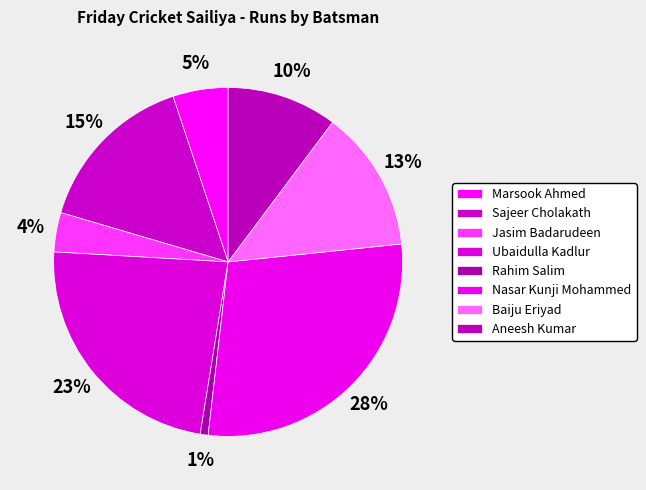

To the nearest percent, what is the difference between the Nasar Kunji Mohammed and Sajeer Cholakath slice percentages?

13%